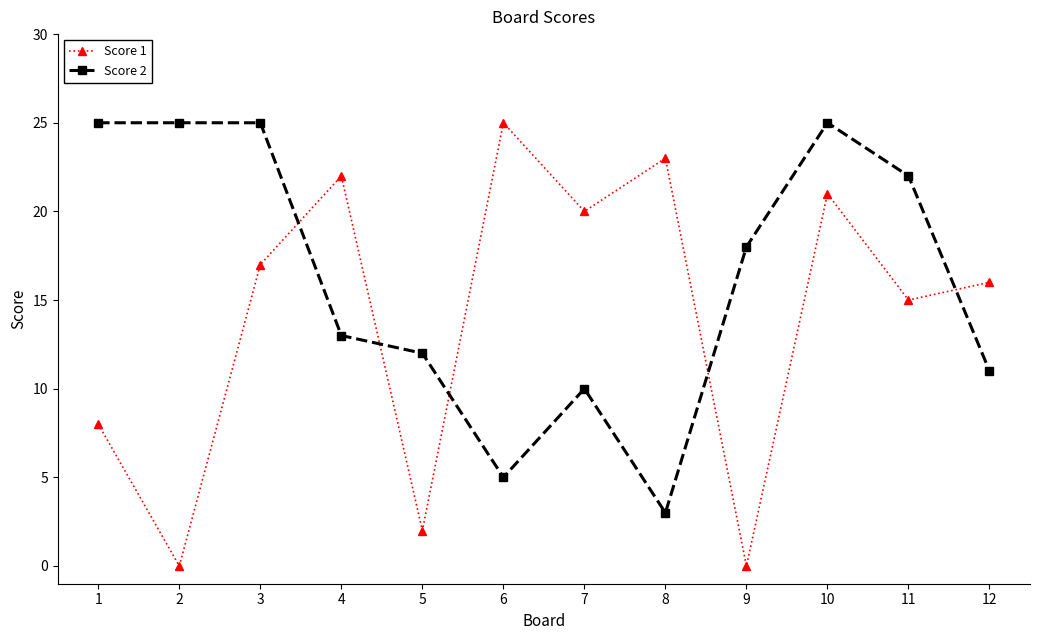

Is the value of Score 2 at 3 greater than the value of Score 1 at 4?

Yes